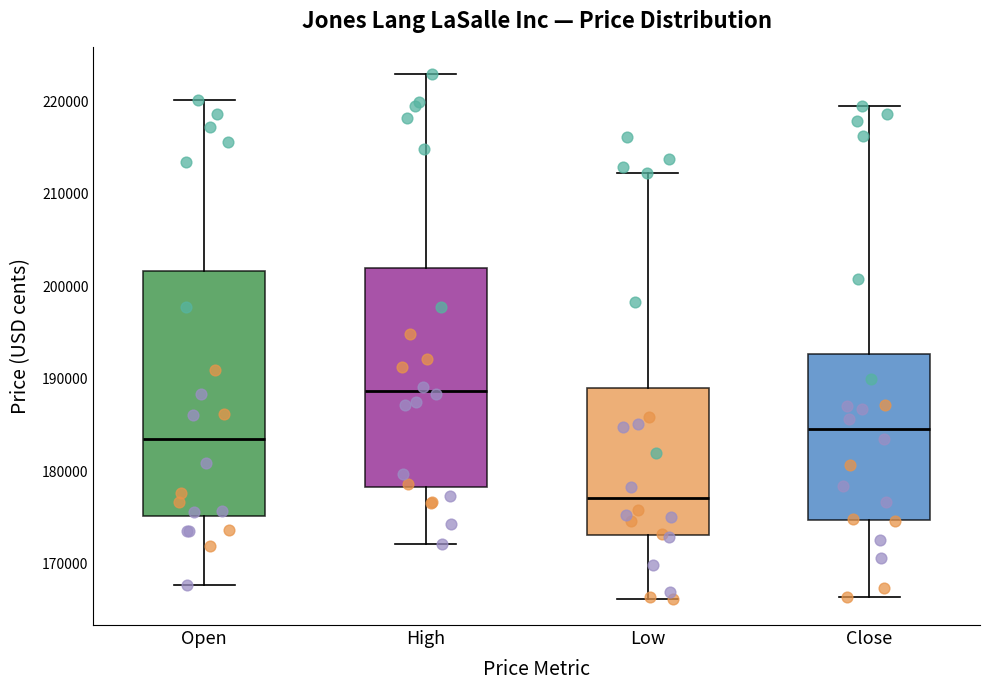

Where does the upper whisker of the box for Close end on the y-axis? The values are not printed on the chart, so give them approximately, as read against the axis.

220000